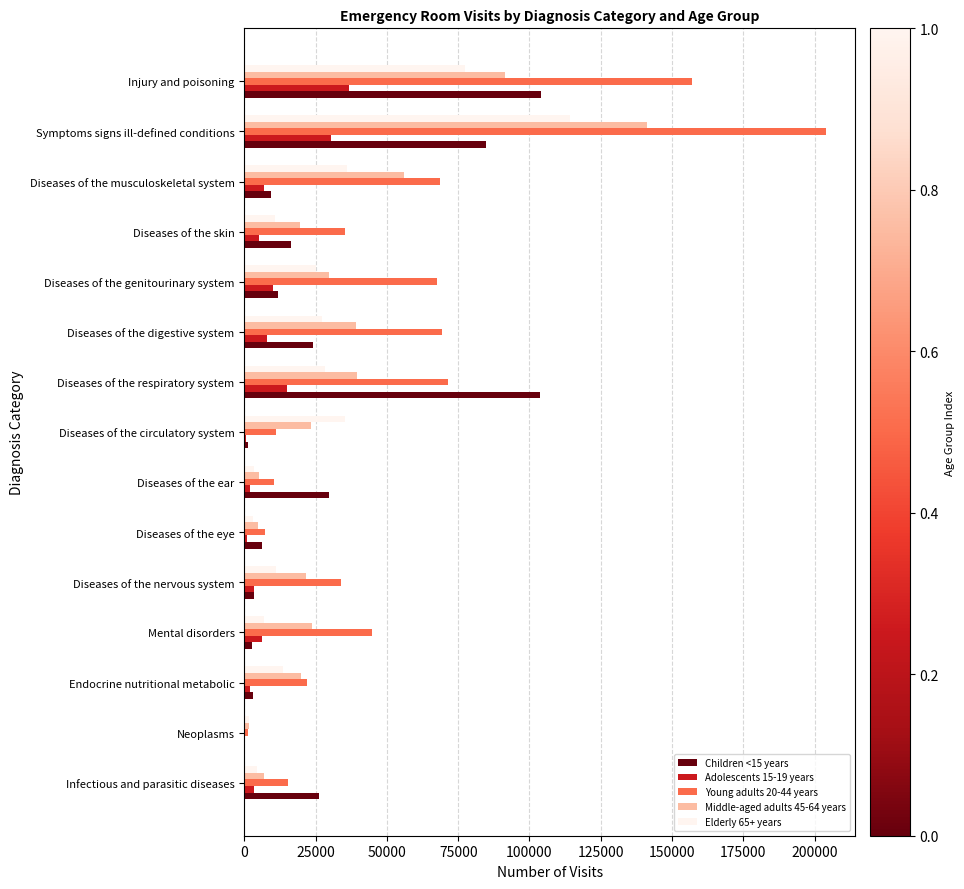

Is it true that Elderly 65+ years equals 77226 at Injury and poisoning?

True